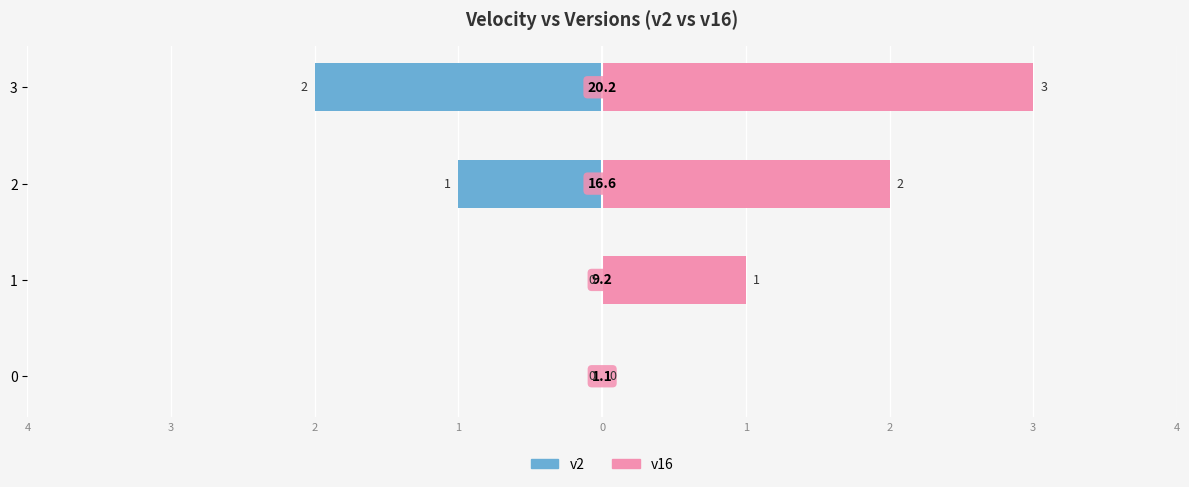

Count the v16 values in the range 1 to 3.

3